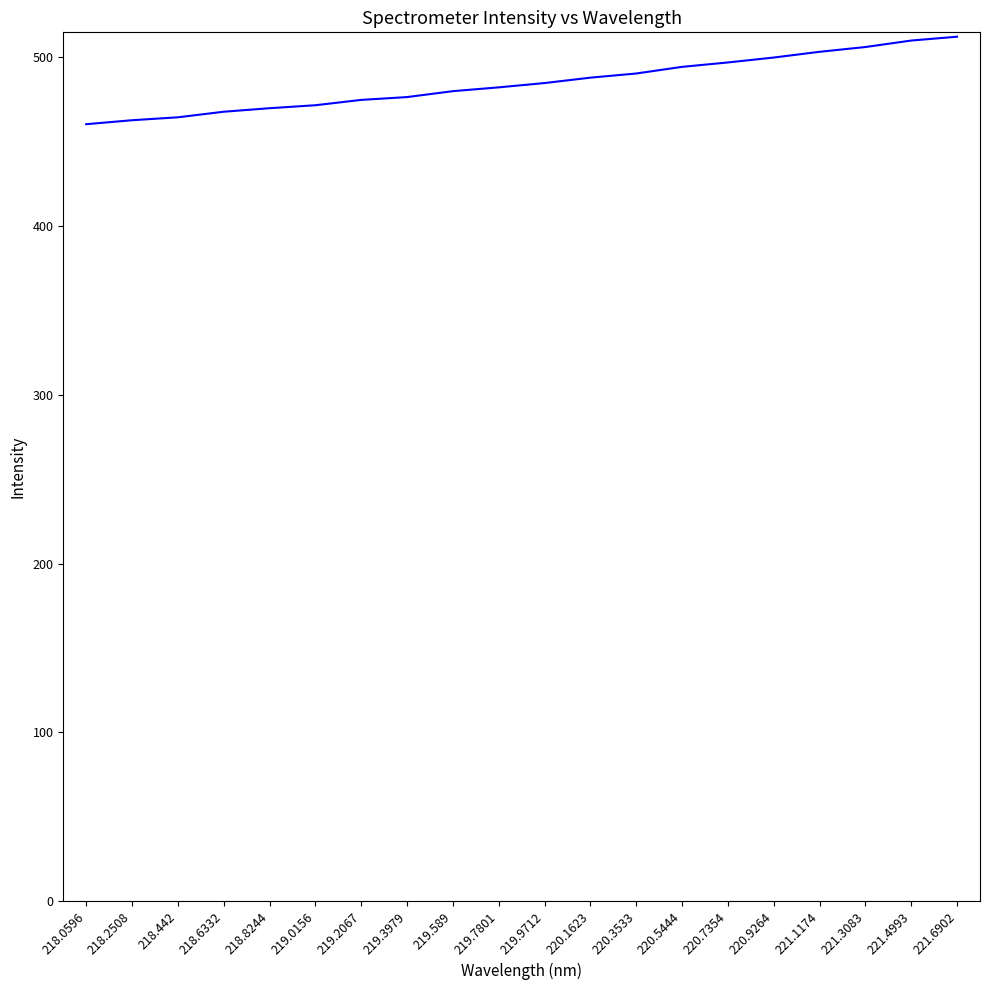

What position from the right is 219.7801?

11